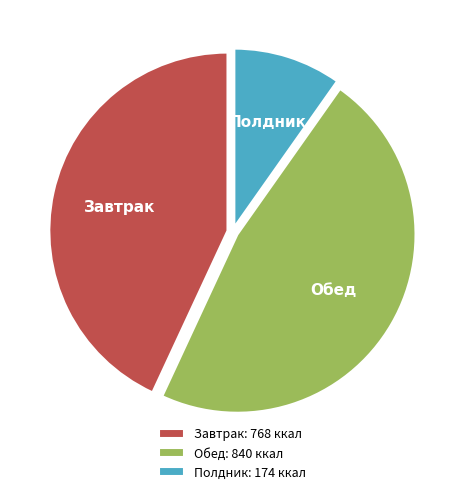

Is there any slice that represents more than half of the pie?

No